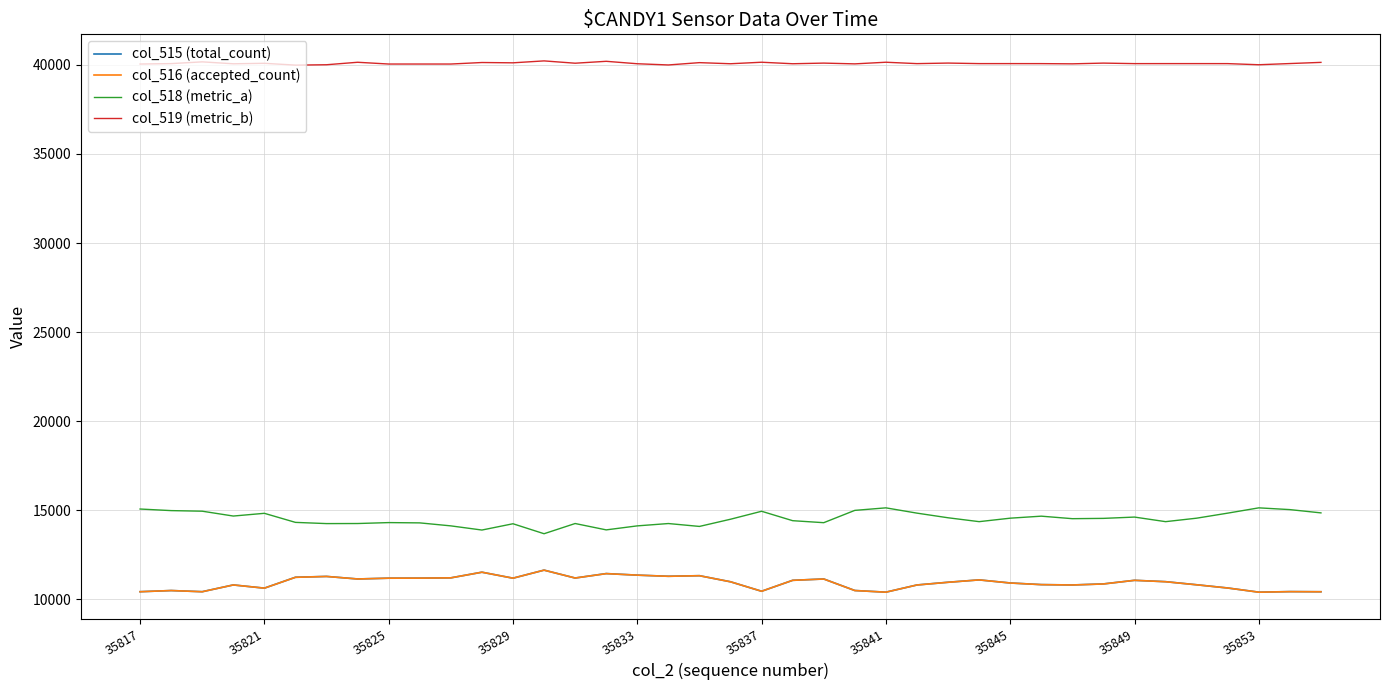

What is the smallest value displayed?

10395